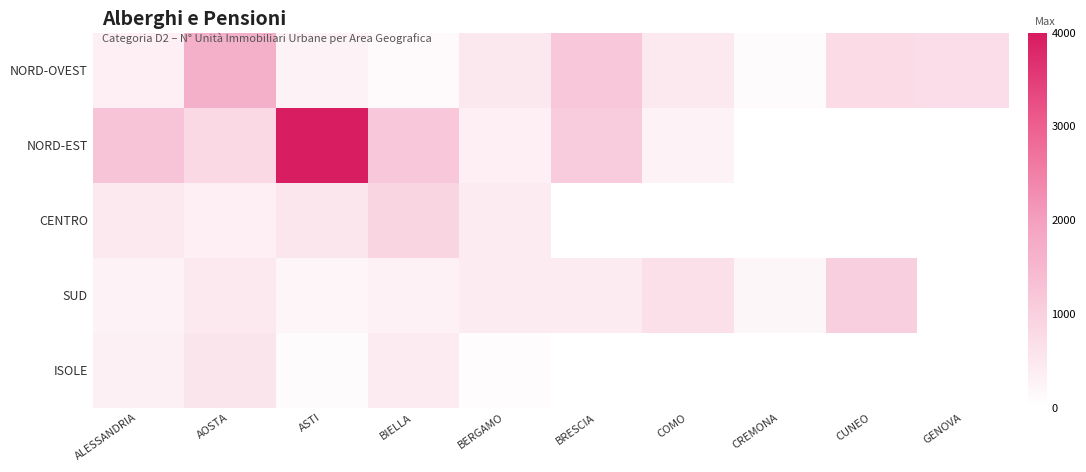

What is the minimum value shown in the chart?

77.0